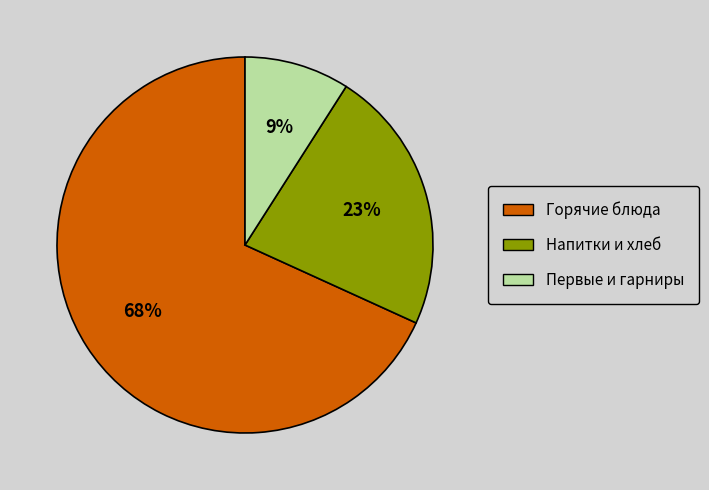

Combined, do Напитки и хлеб and Первые и гарниры account for over 50%?

No